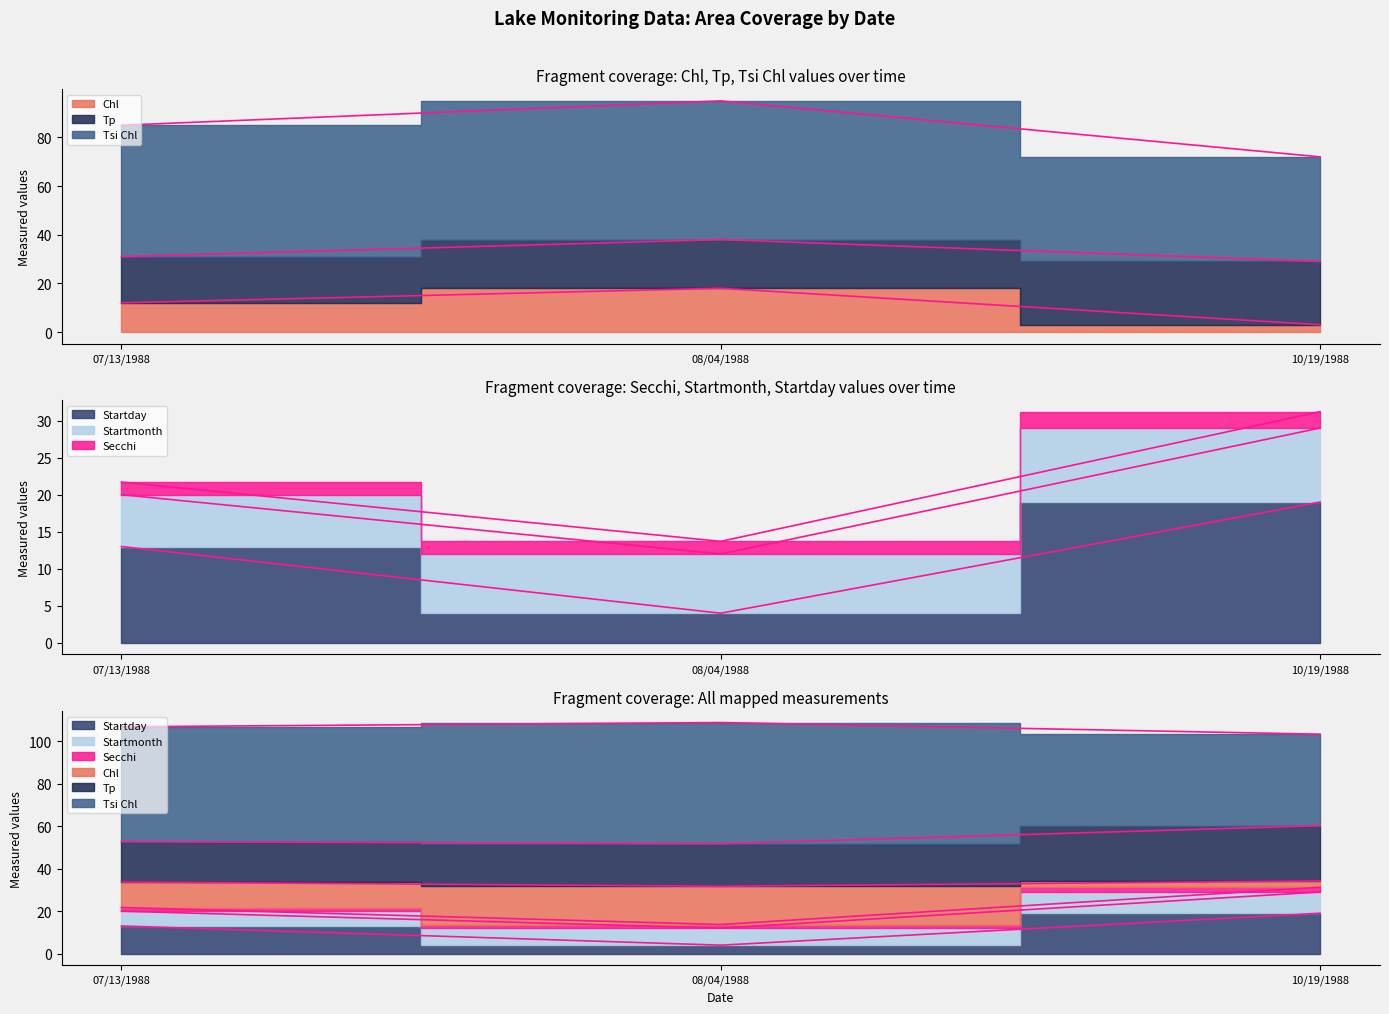

Does the chart display data point markers on the line(s)?

No